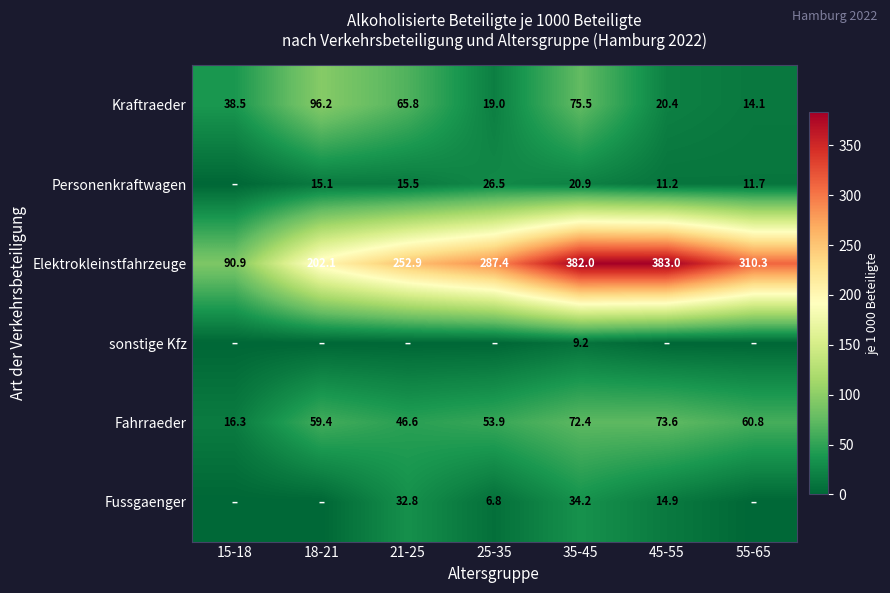

At which label does Fahrraeder reach its minimum?

15-18